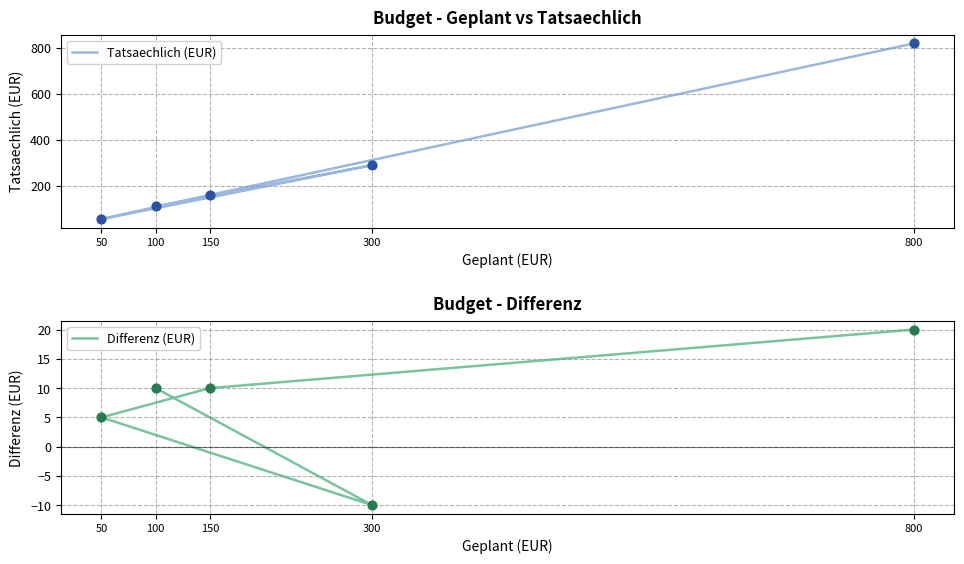

Which series has the widest spread of Y values?

Tatsaechlich (EUR)